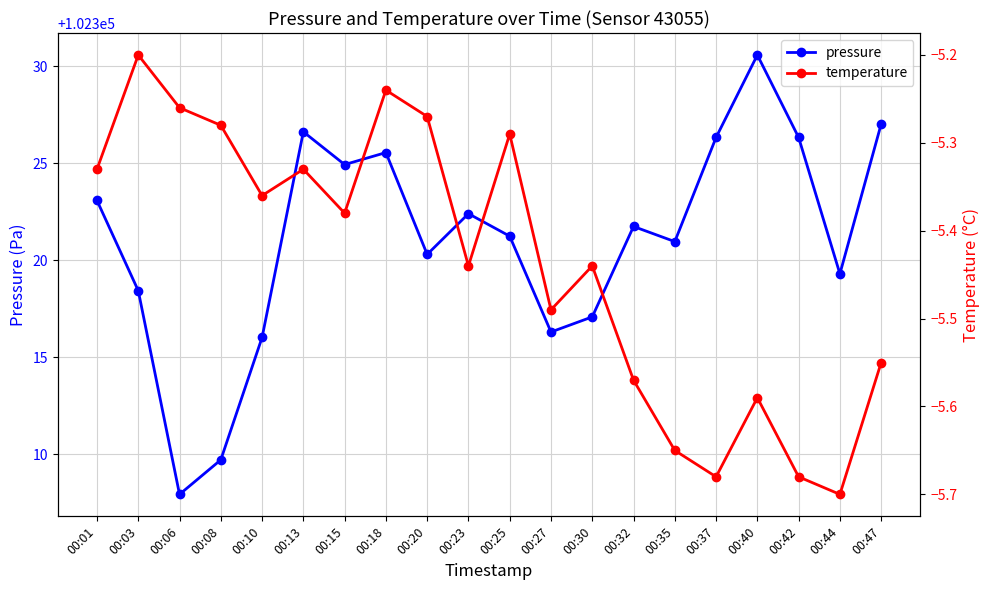

What is the average value of the pressure series?

102321.1